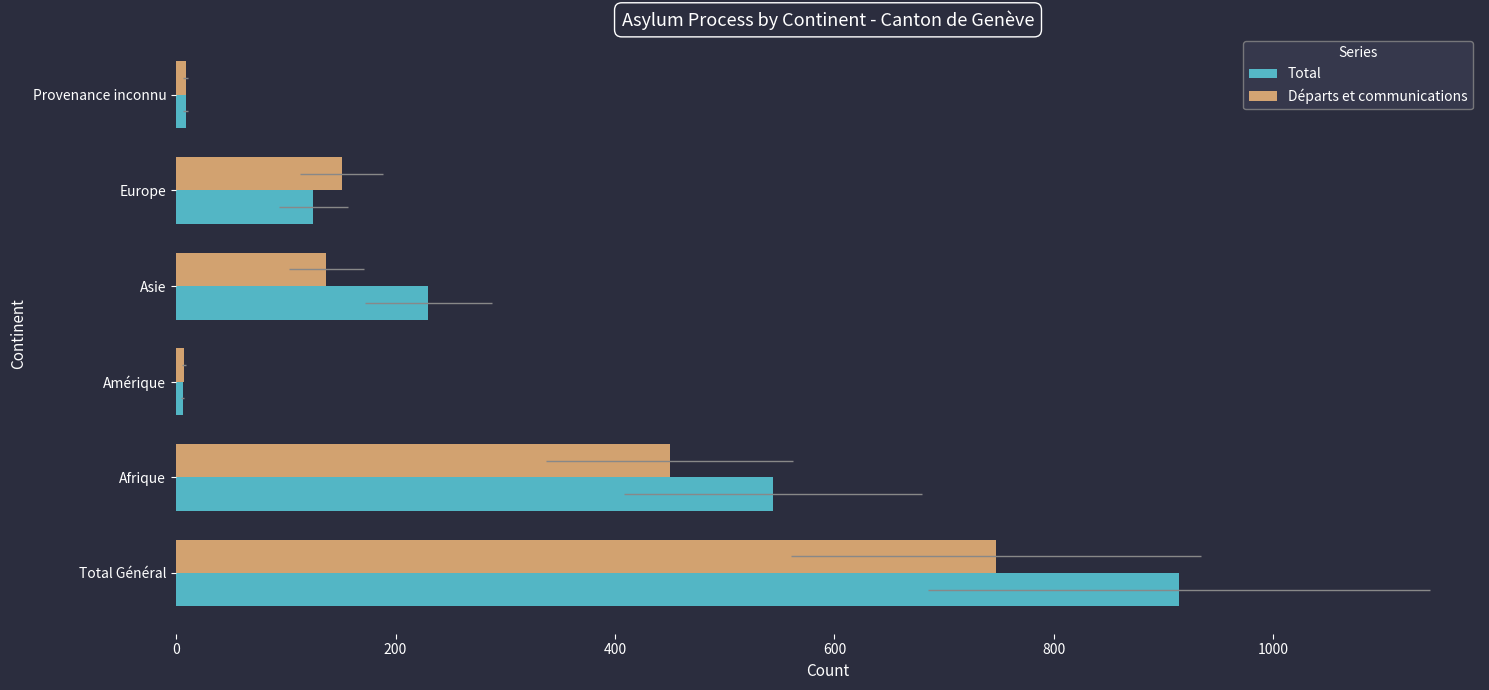

Count the number of categories in the chart.

6